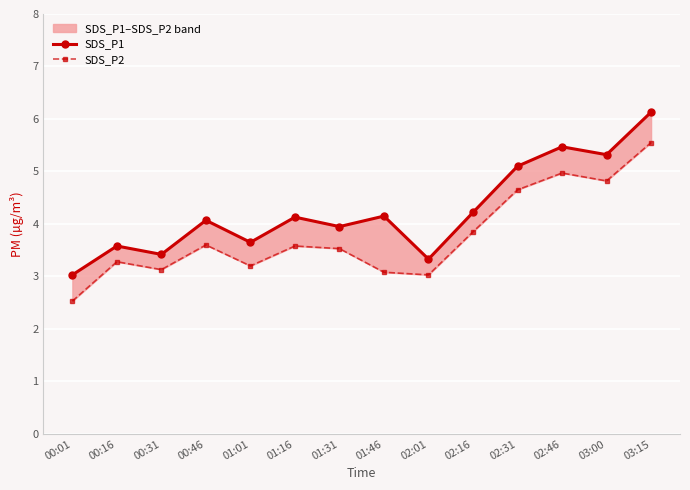

What are all the series names shown in the legend?

SDS_P1, SDS_P2